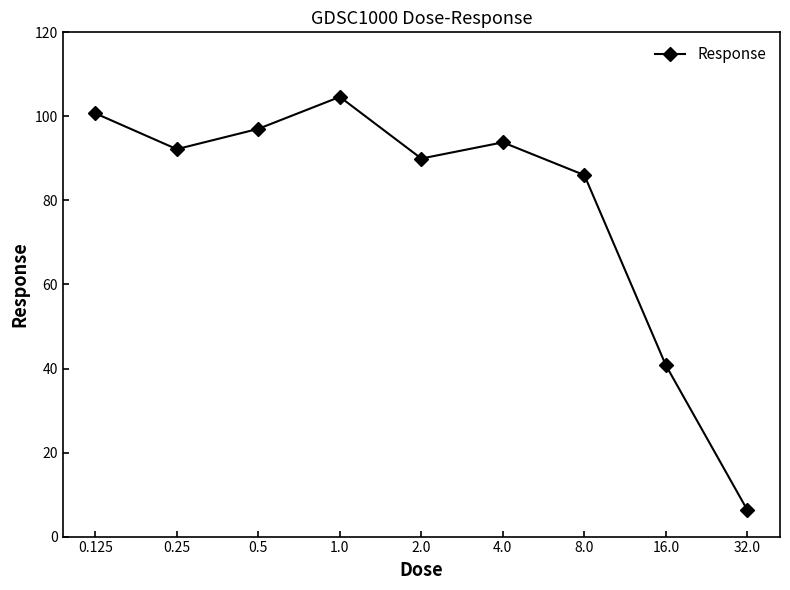

Reading left to right, transcribe all the data shown in this chart.

100.7	92.2	97.0	104.6	90.0	93.8	86.0	40.8	6.3